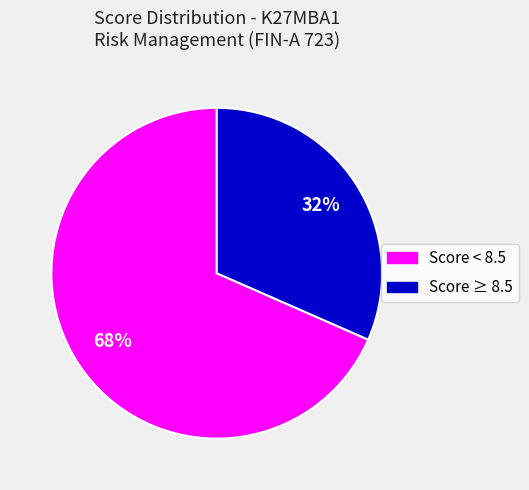

Does any single category account for the majority?

Yes